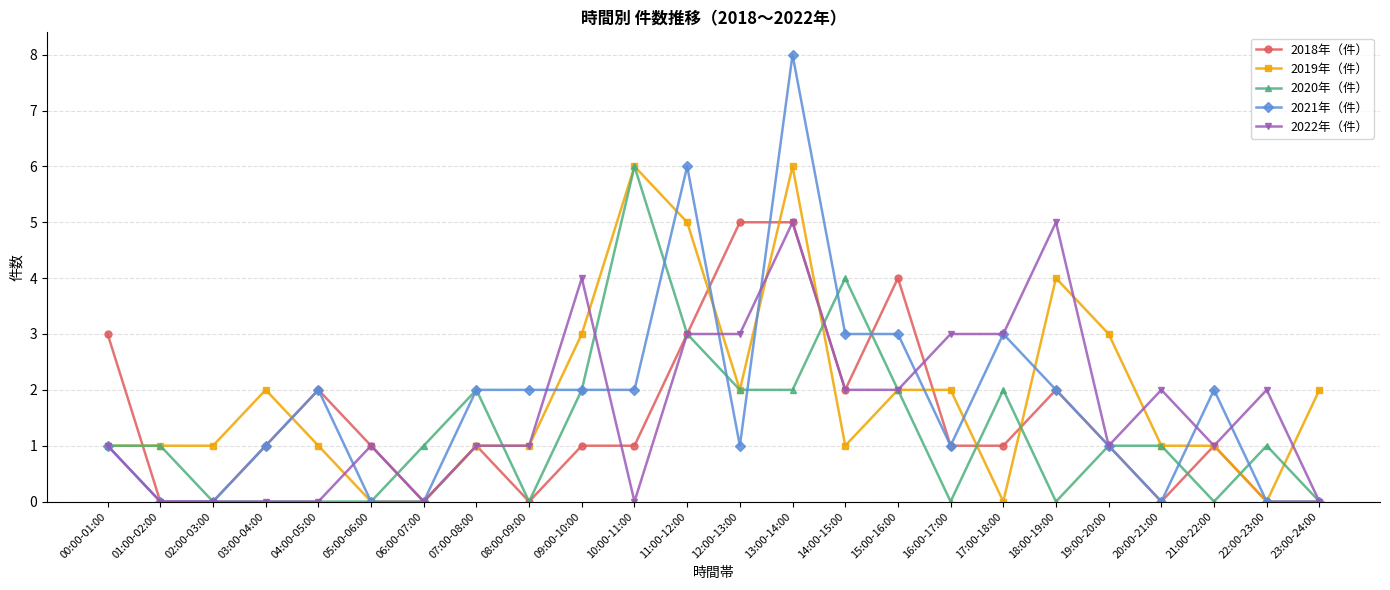

What position from the left is 04:00-05:00?

5